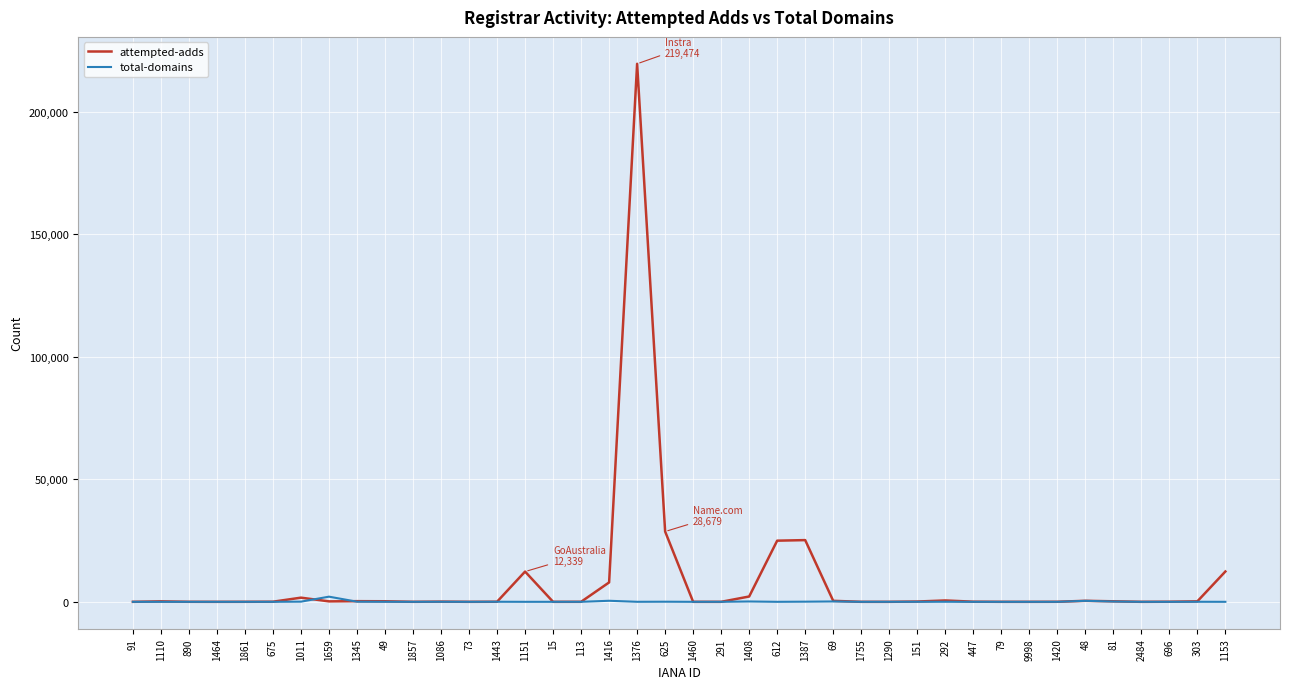

Rank the series by their maximum value, from lowest to highest.

total-domains, attempted-adds